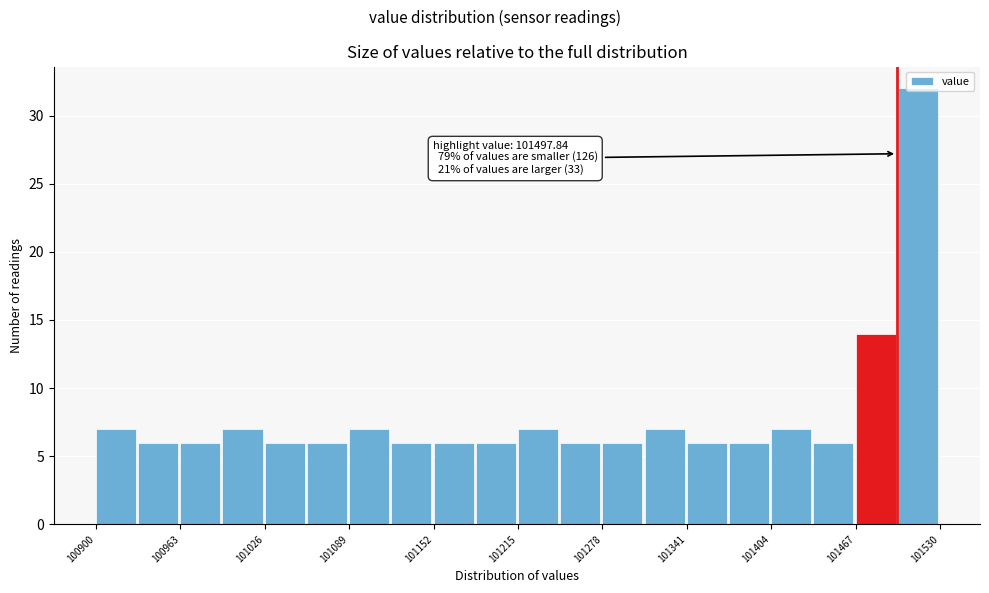

Read against the x-axis, roughly where is the centre of the tallest bar?

101510